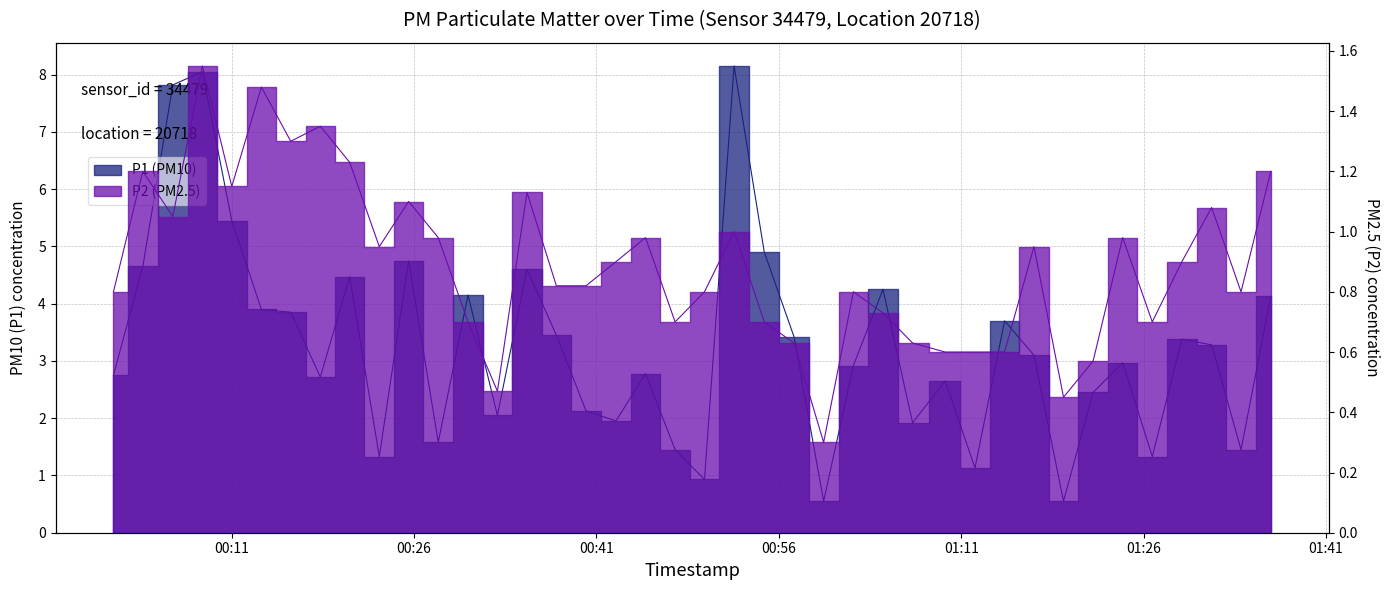

What is the maximum value shown in the chart?

8.2